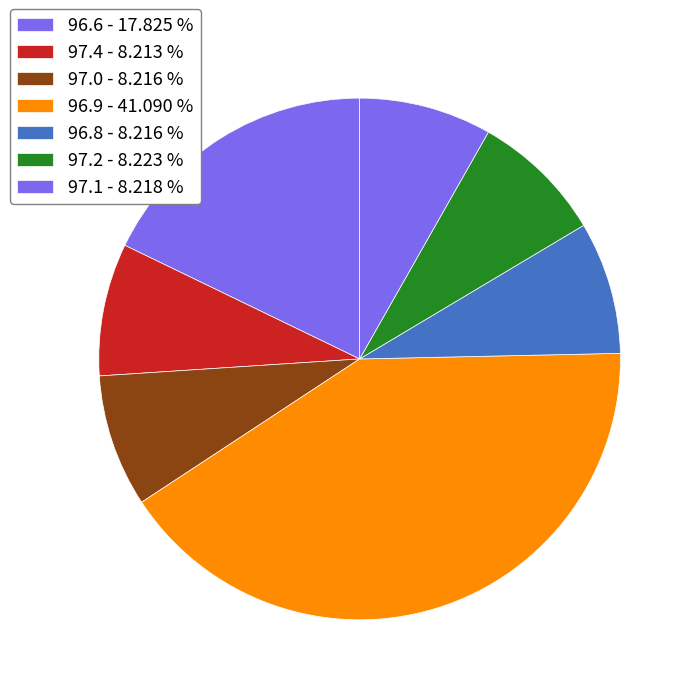

How many slices are in this pie chart?

7